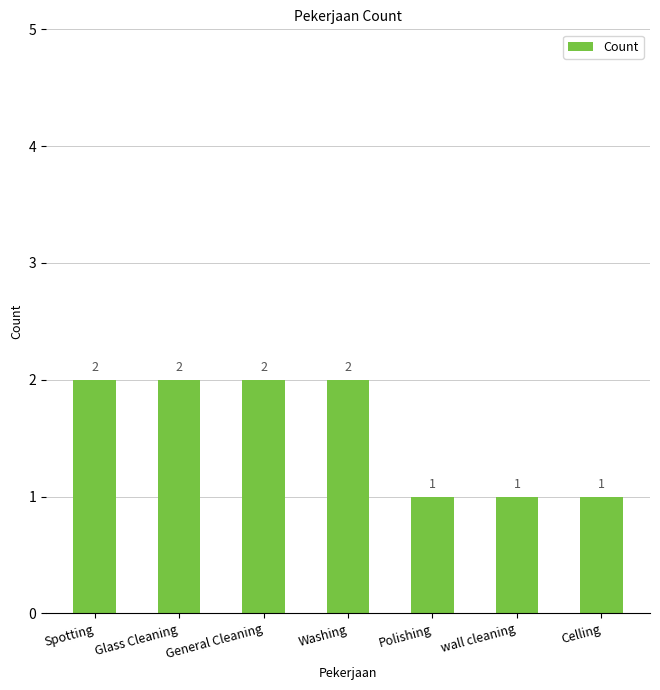

Is it true that the value at Glass Cleaning is 1?

False